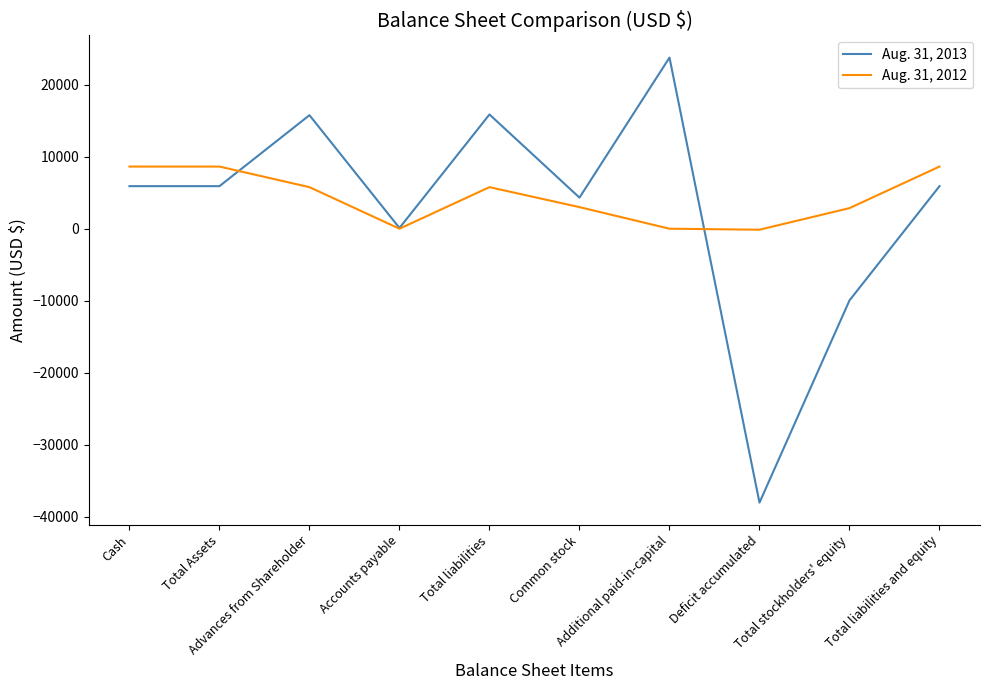

Which series has the widest spread of values?

Aug. 31, 2013